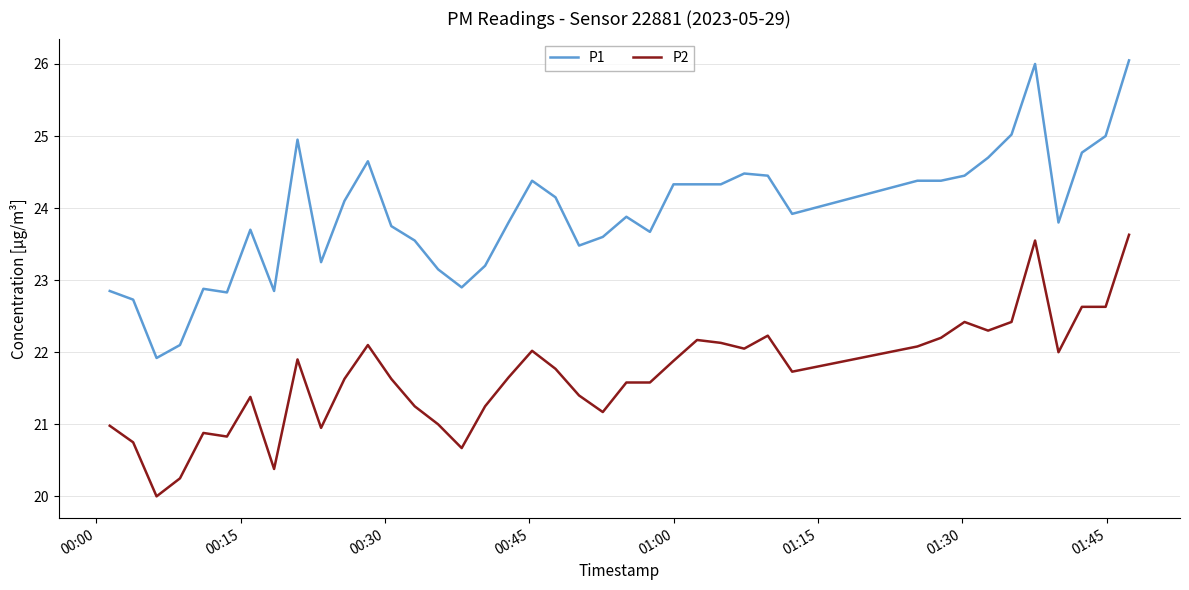

True or false: P1 and P2 intersect in this chart.

False